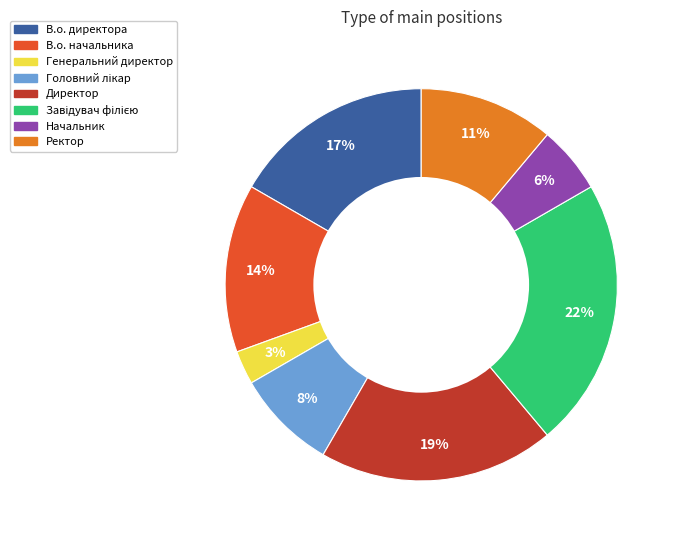

To the nearest percent, what is the difference between the largest and smallest slice percentages?

19%